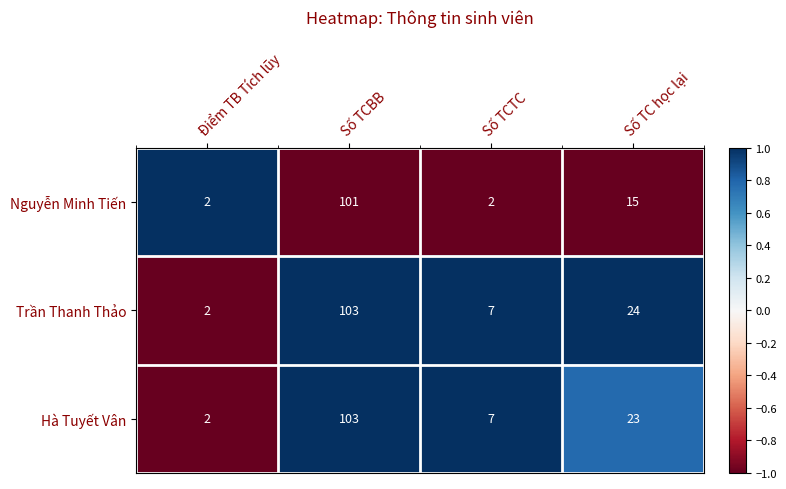

Reading left to right, transcribe all the data shown in this chart.

Nguyễn Minh Tiến: 2	101	2	15
Trần Thanh Thảo: 2	103	7	24
Hà Tuyết Vân: 2	103	7	23